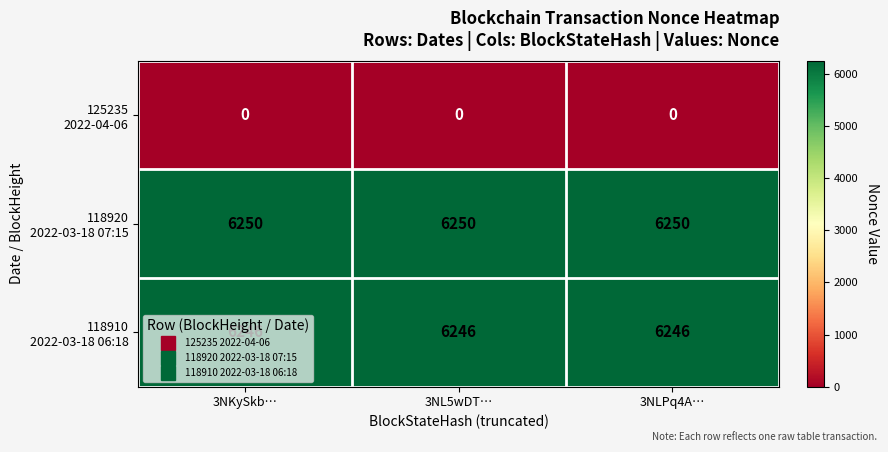

What is the spread (max minus min) of values at 3NL5wDT…?

6250